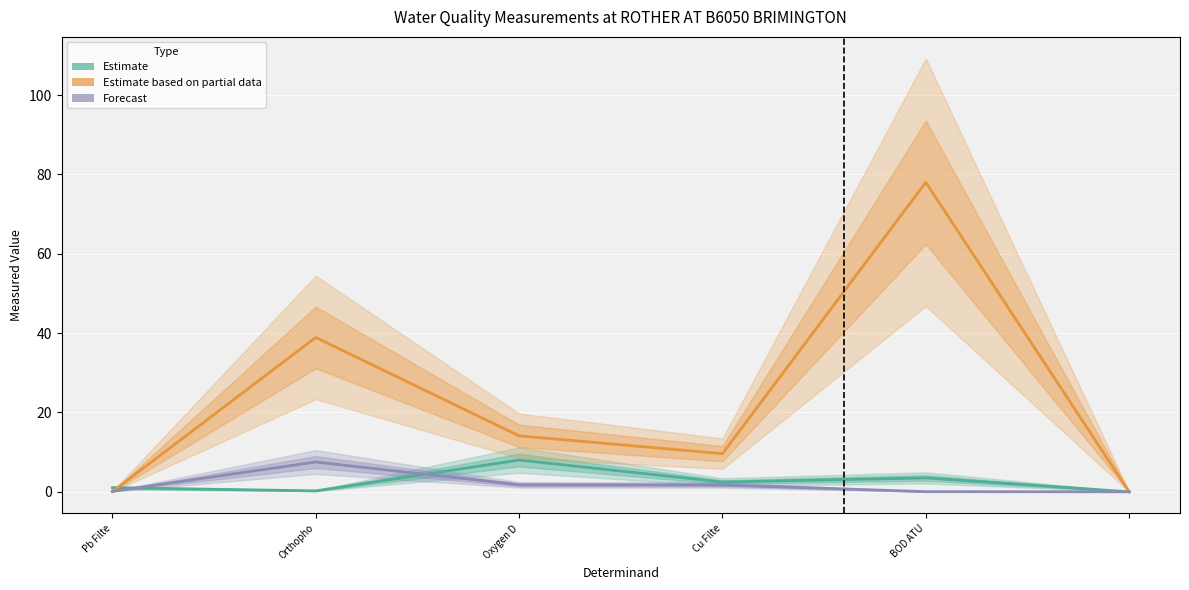

What is the value of the Estimate point at the 2nd from the left?

0.2